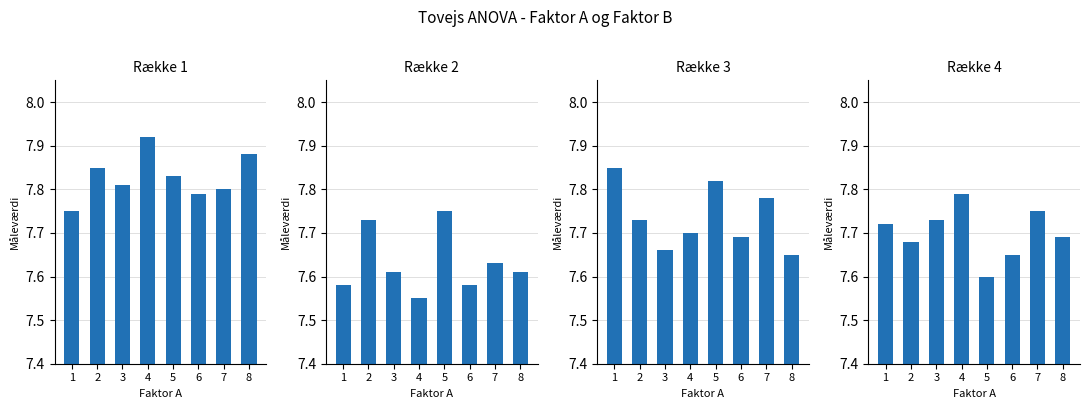

At which category is the sum across all series the highest?

5